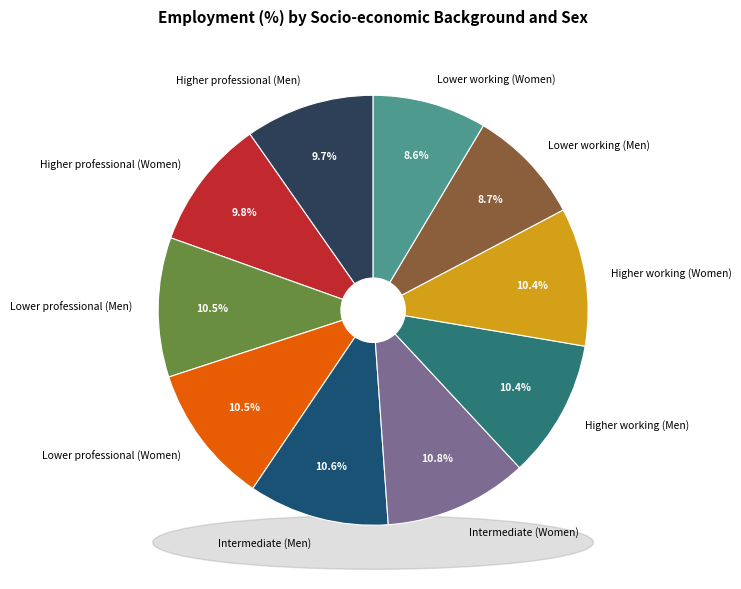

Which slice is the largest?

Intermediate (Women)